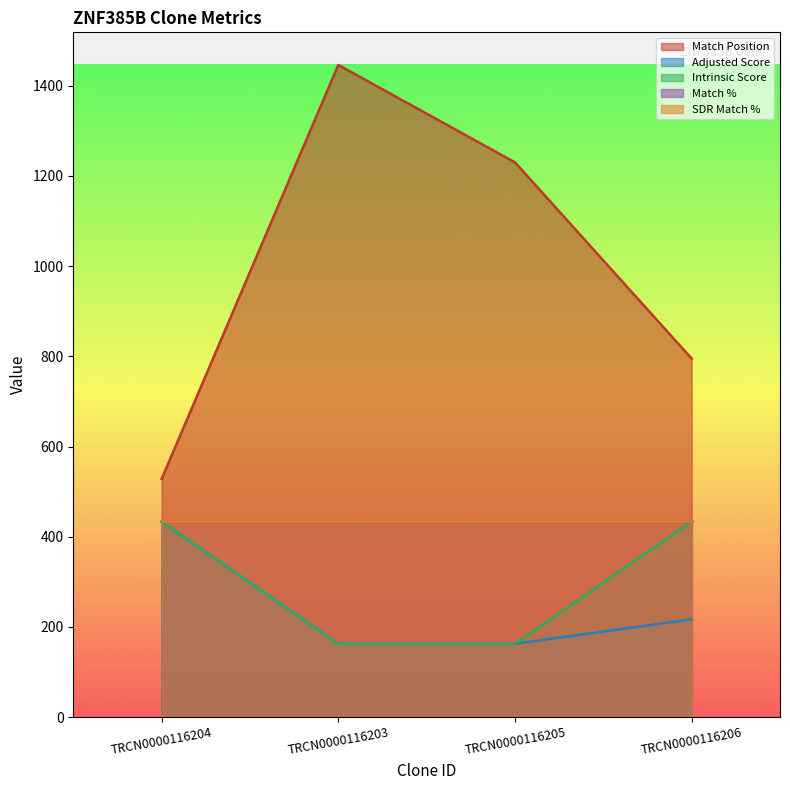

True or false: Intrinsic Score and Match Position intersect in this chart.

False